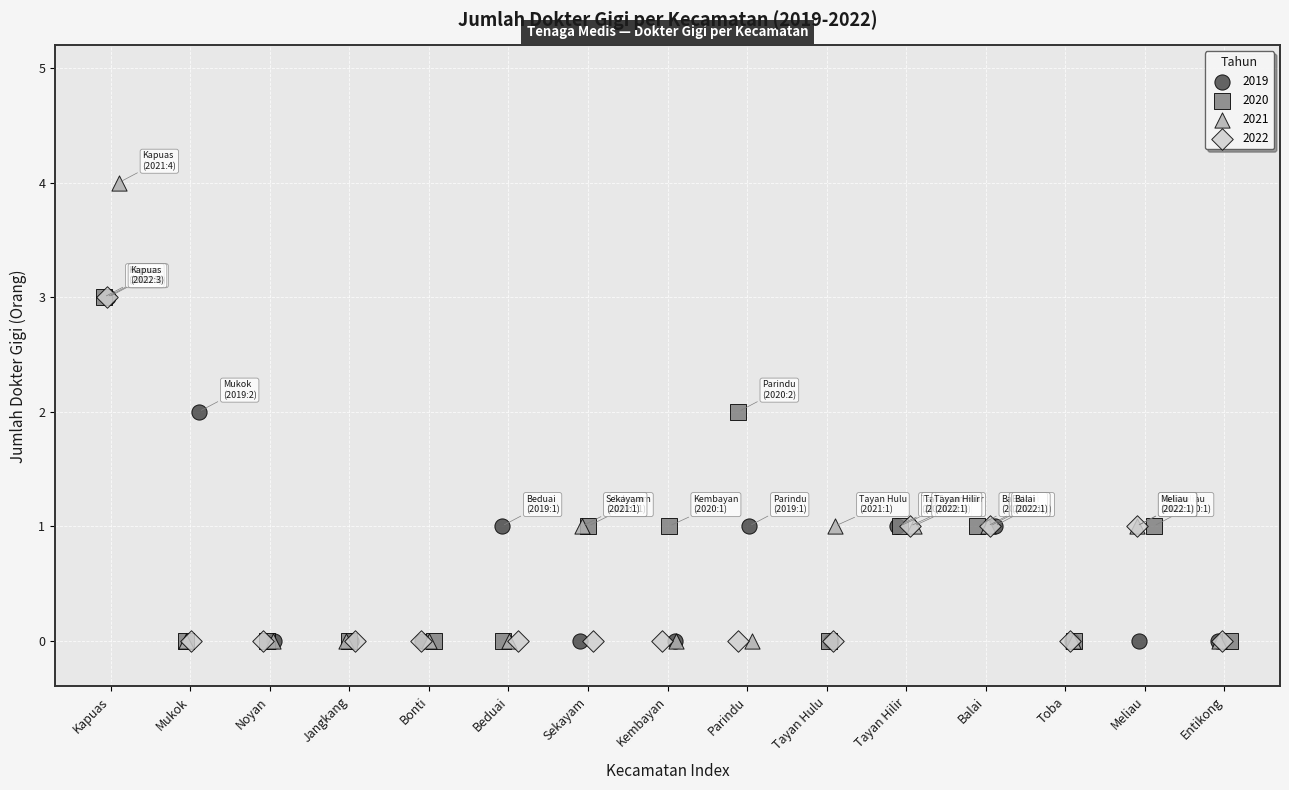

Which series has the largest Y range (max minus min)?

2021